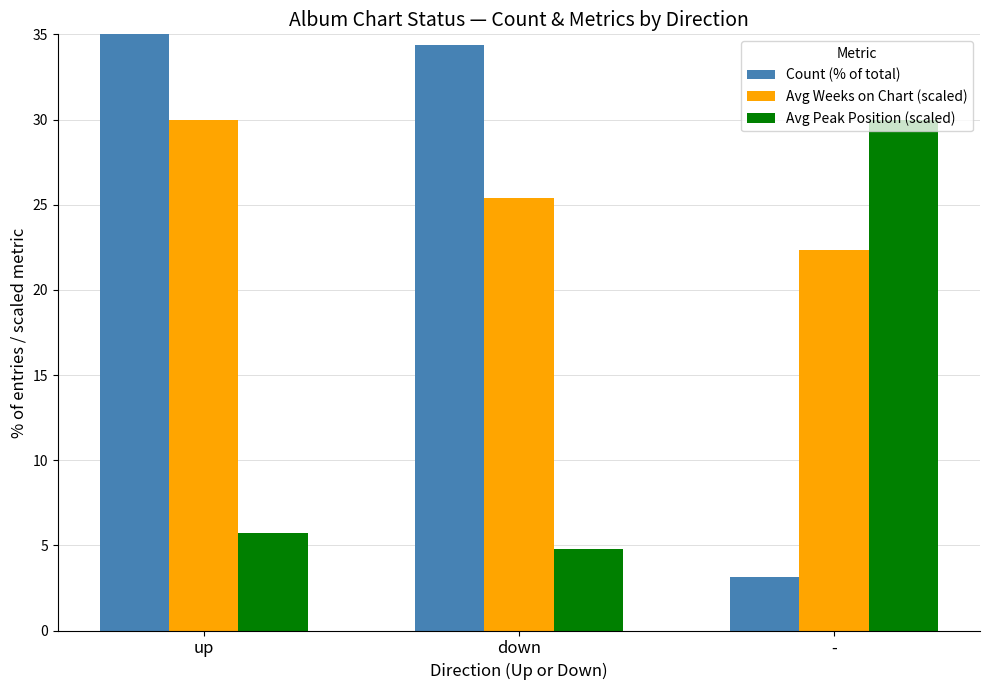

Is the value of Avg Peak Position (scaled) at - greater than the value of Avg Weeks on Chart (scaled) at down?

Yes